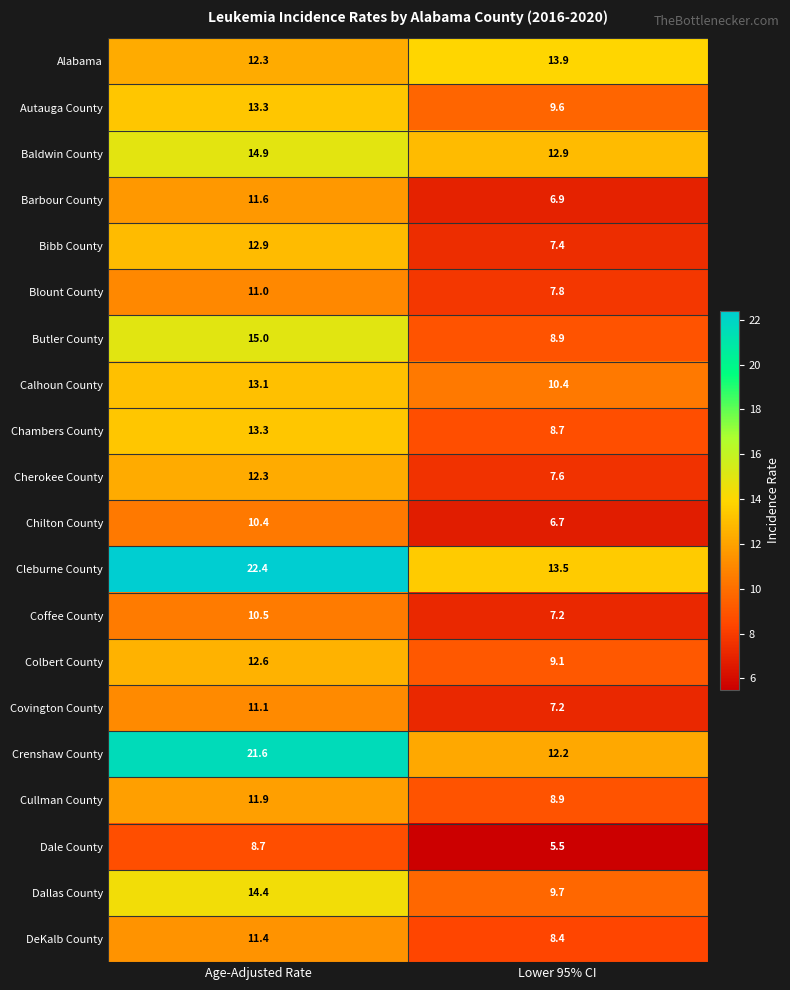

What is the total value across all series at Lower 95% CI?

182.5